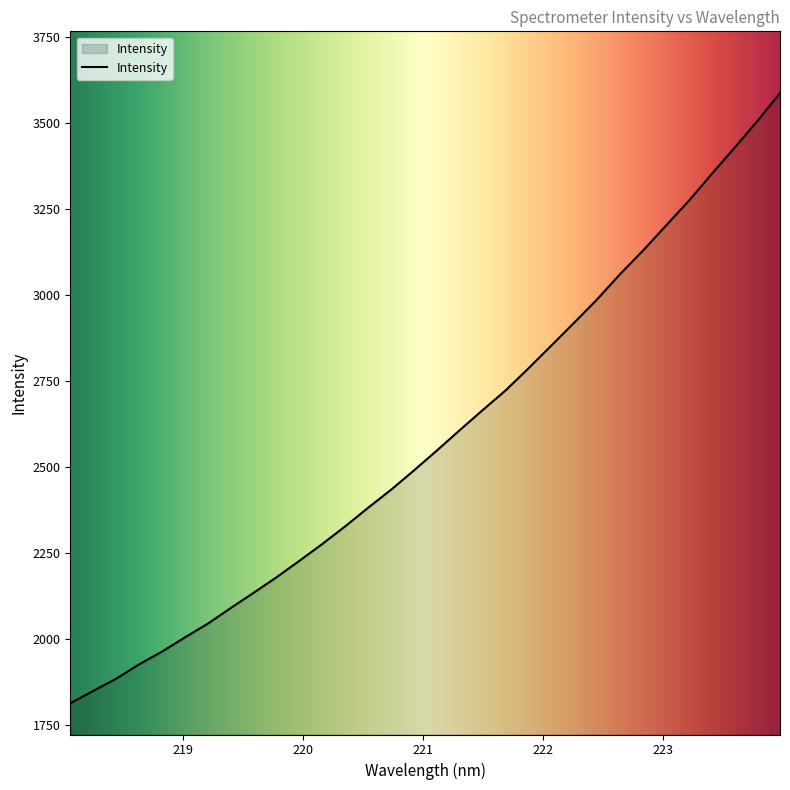

What is the minimum value shown in the chart?

1813.2